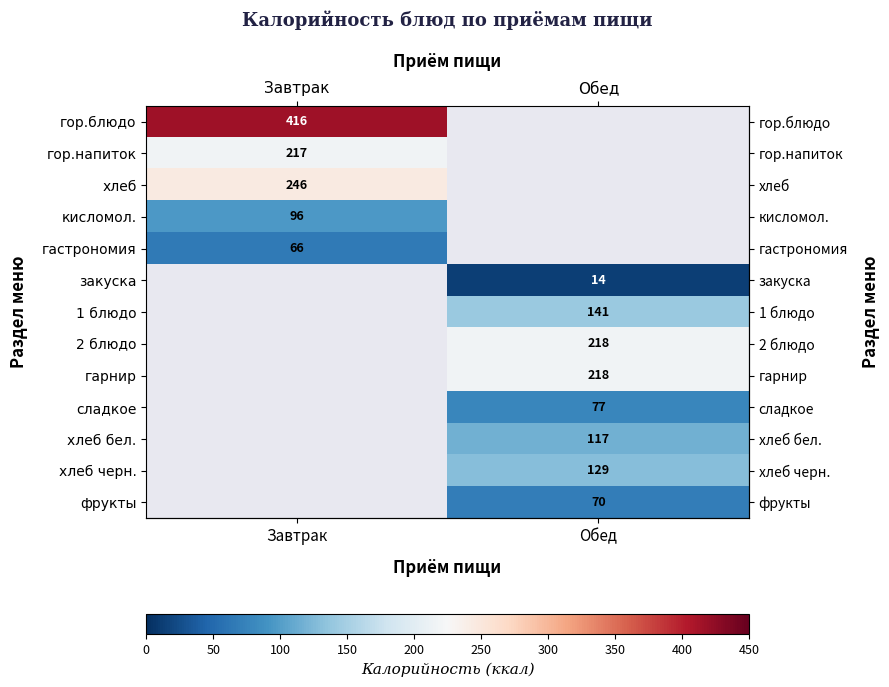

Count the number of categories in the chart.

2